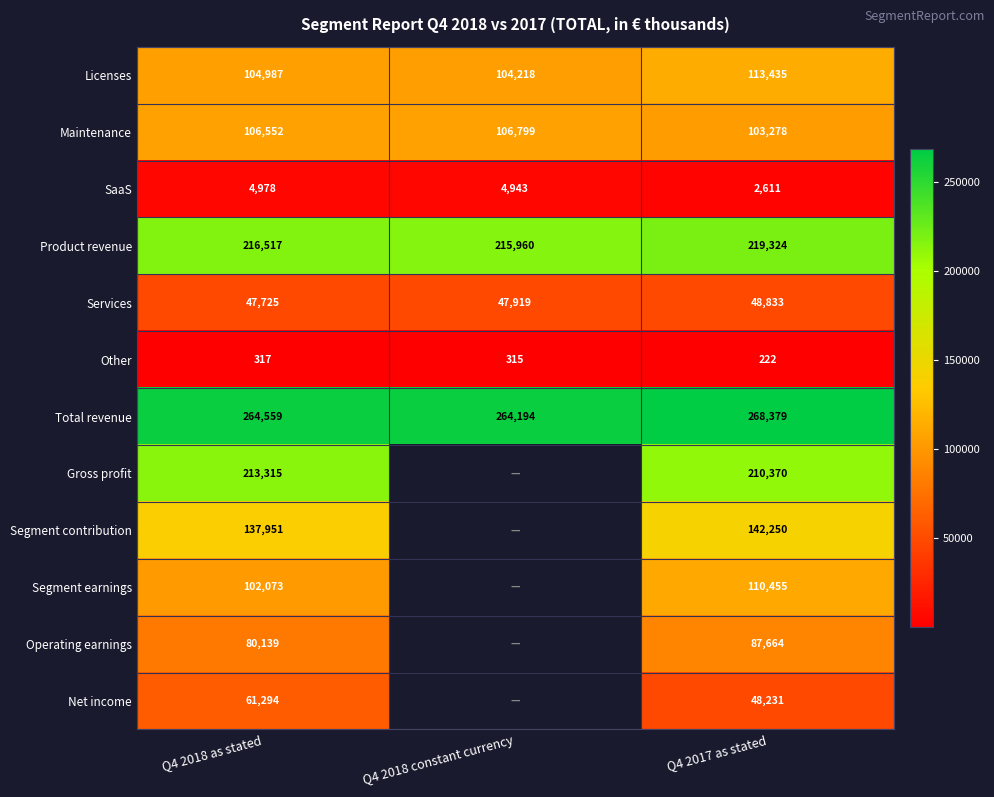

Is the value of Gross profit at Q4 2017 as stated greater than the value of Services at Q4 2017 as stated?

Yes